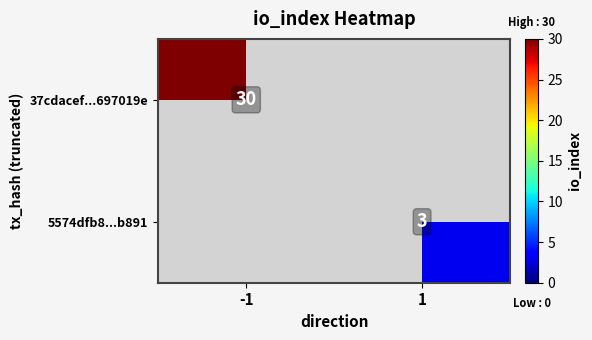

True or false: 37cdacef...697019e has a value of 30 at -1.

True